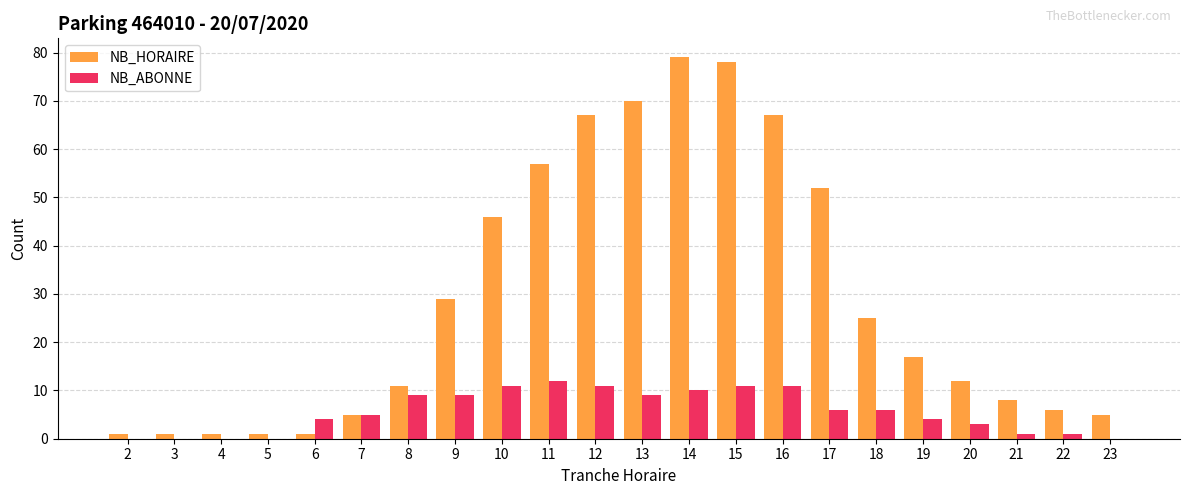

Between 2 and 12, which series saw the biggest shift?

NB_HORAIRE